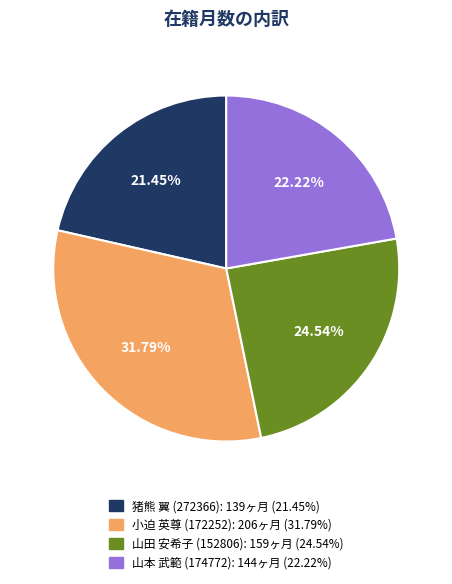

Combined, what portion of the pie is 小迫 英尊 (172252) and 猪熊 翼 (272366)?

53.2%